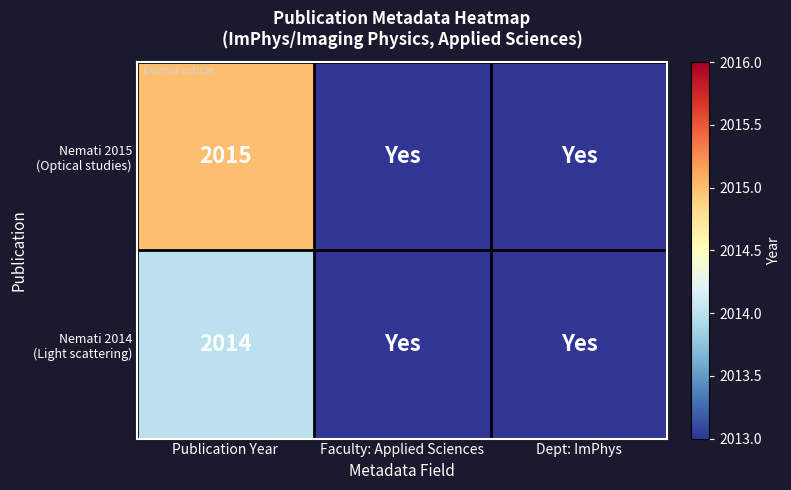

What is the maximum value for Nemati 2015 (Optical studies)?

2015